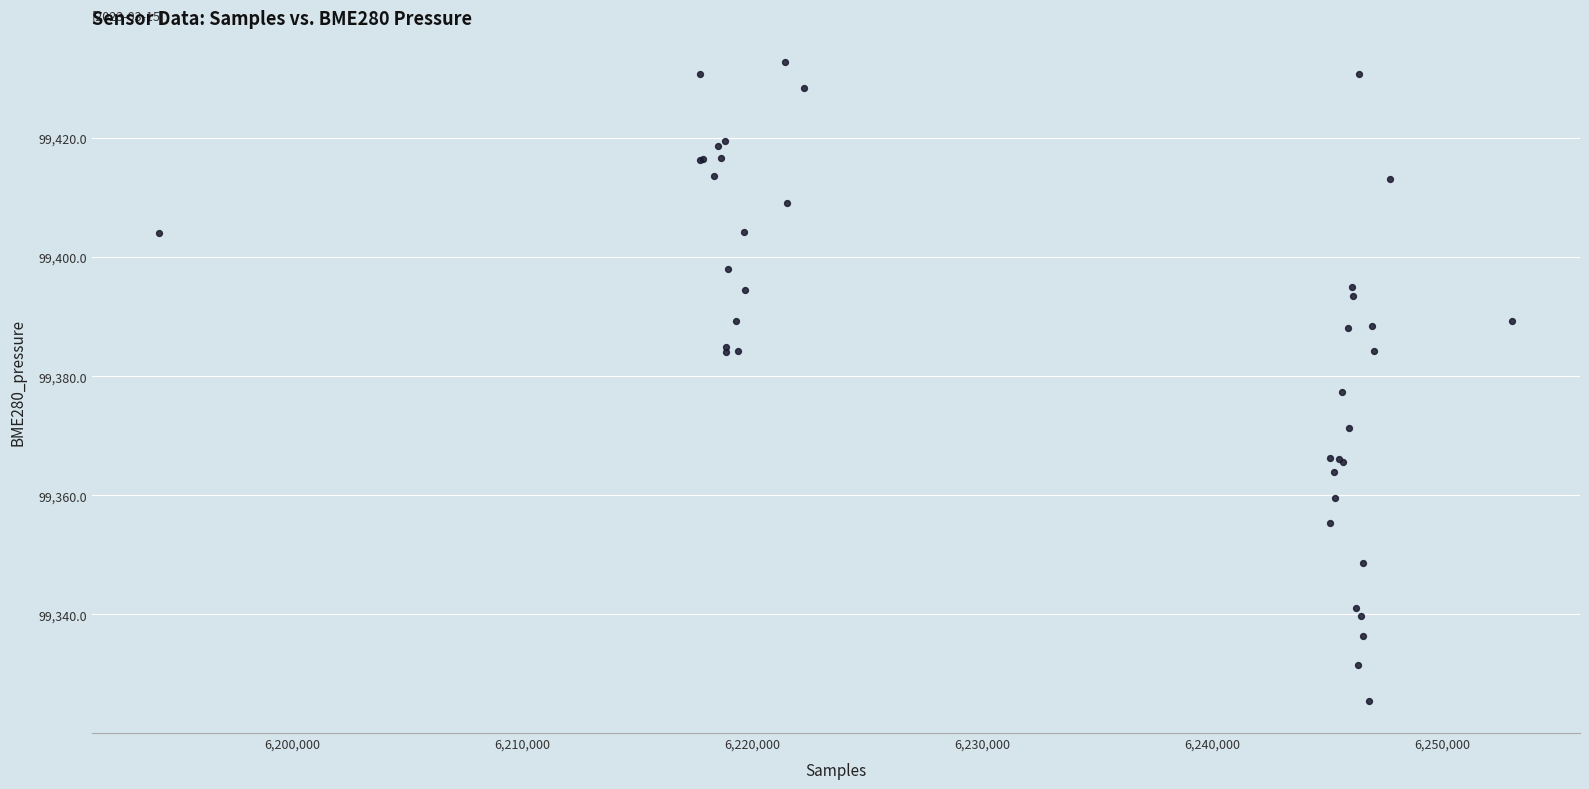

What Y value in the scatter plot is closest to 99379?

99377.3